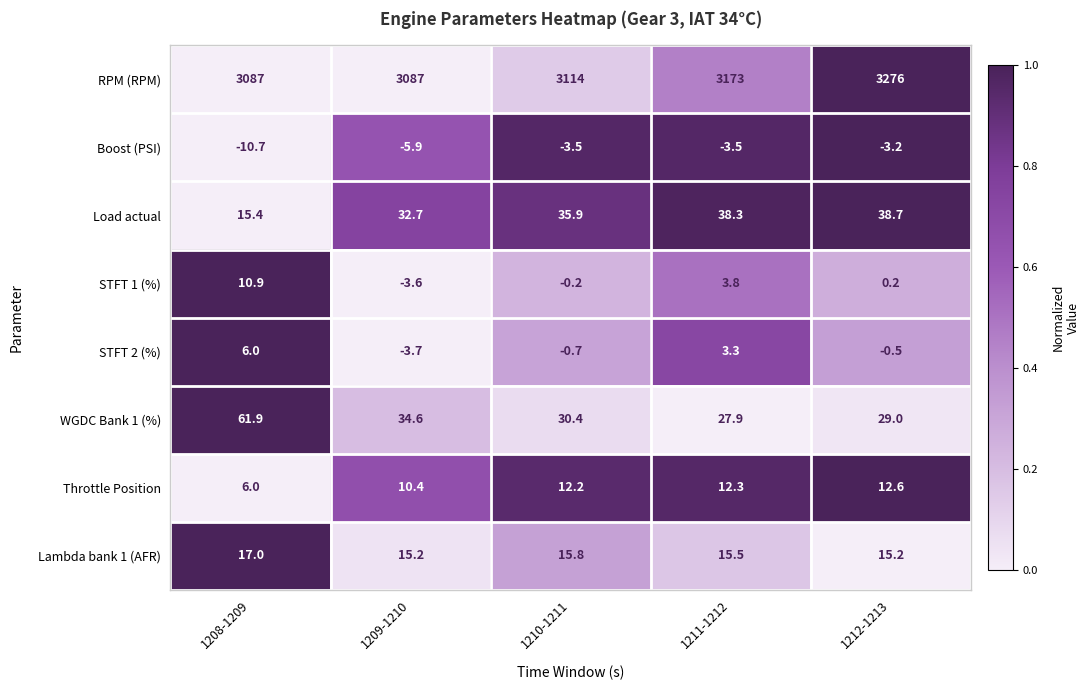

True or false: Throttle Position has a value of 16.1 at 1210-1211.

False